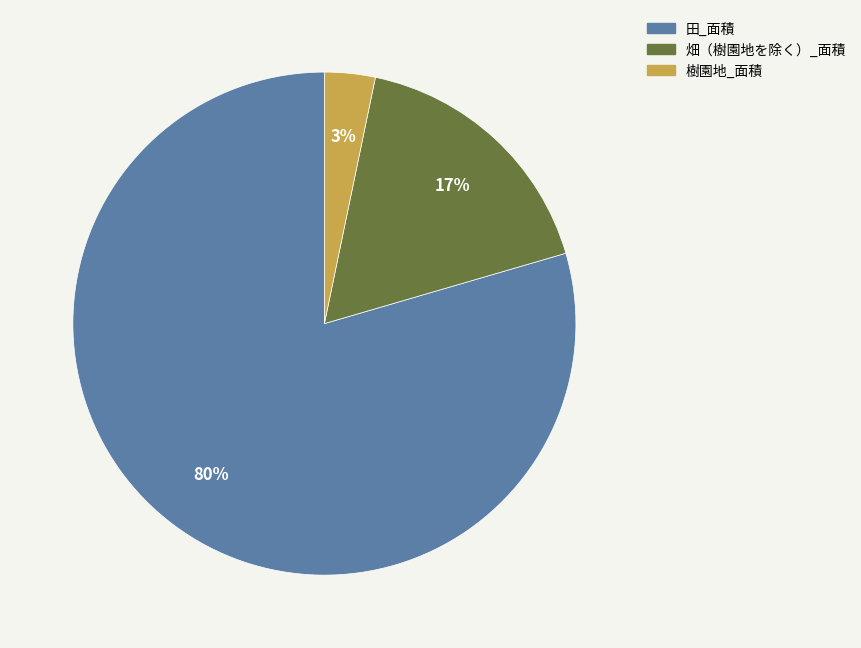

Does any single category account for the majority?

Yes